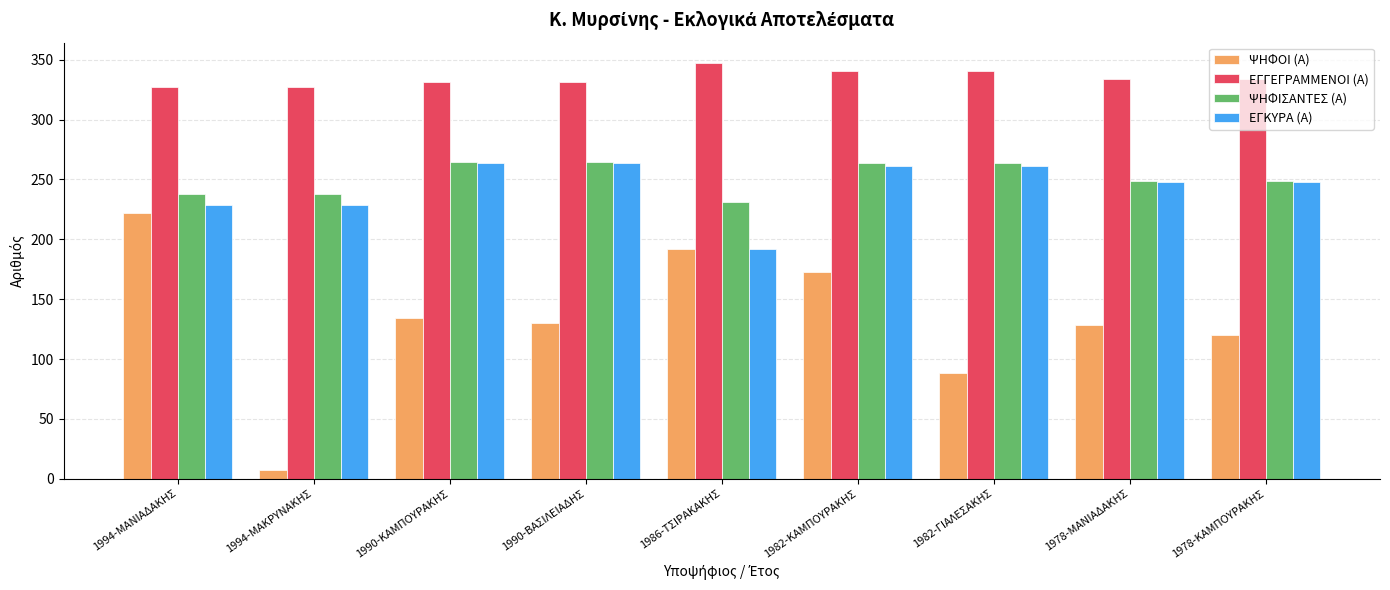

What is the maximum value shown in the chart?

347